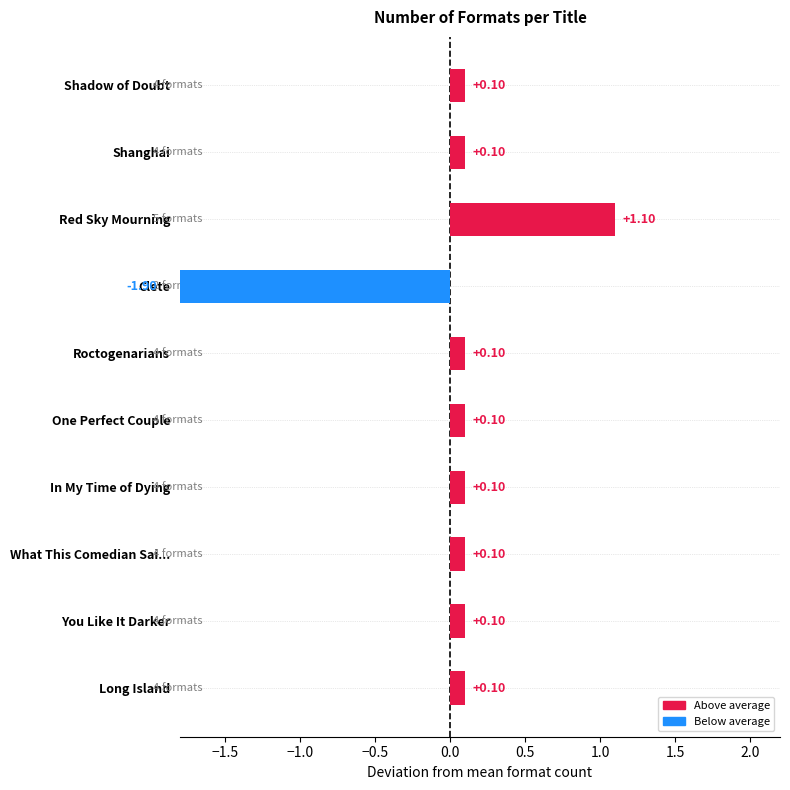

What is the label of the 10th bar from the right?

Shadow of Doubt